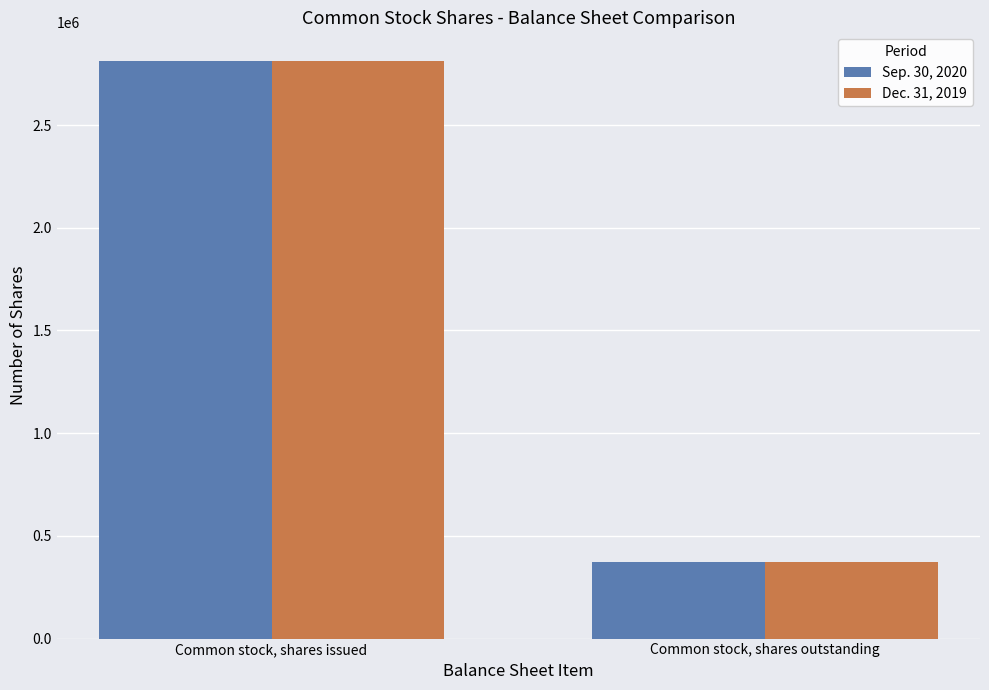

Rank the categories by Sep. 30, 2020 value from lowest to highest.

Common stock, shares outstanding, Common stock, shares issued